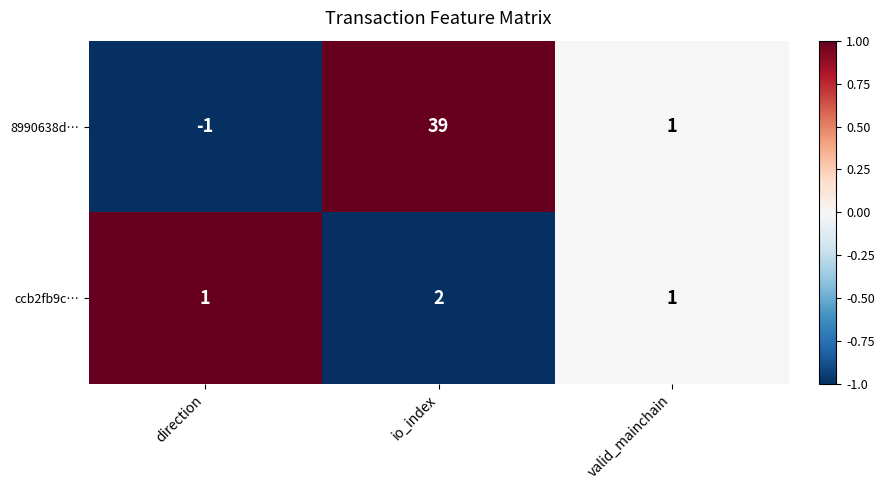

How many negative values does the 8990638d… series have?

1